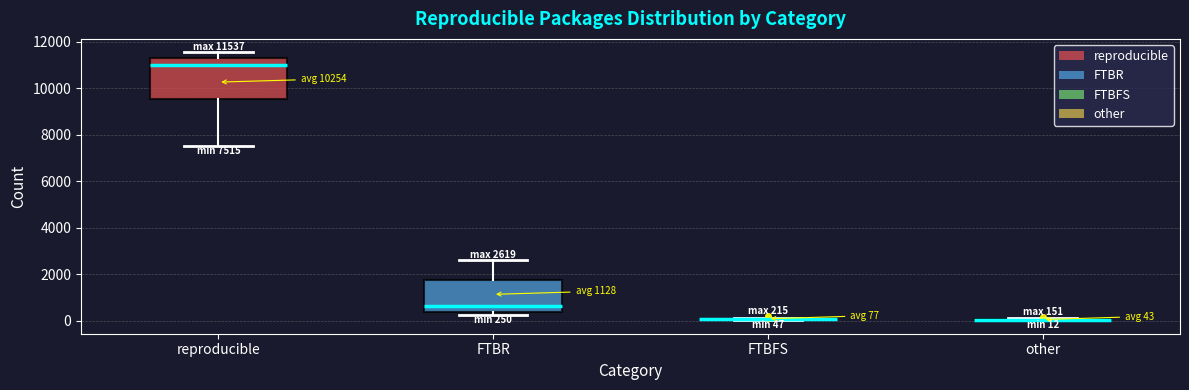

Which box is the tallest, from its lower edge to its upper edge?

reproducible